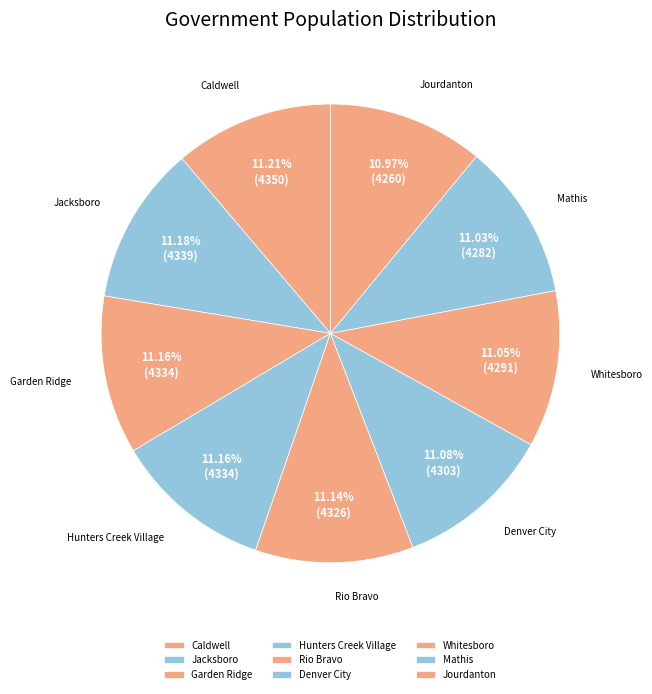

The Garden Ridge slice represents 5% of the pie. True or false?

False